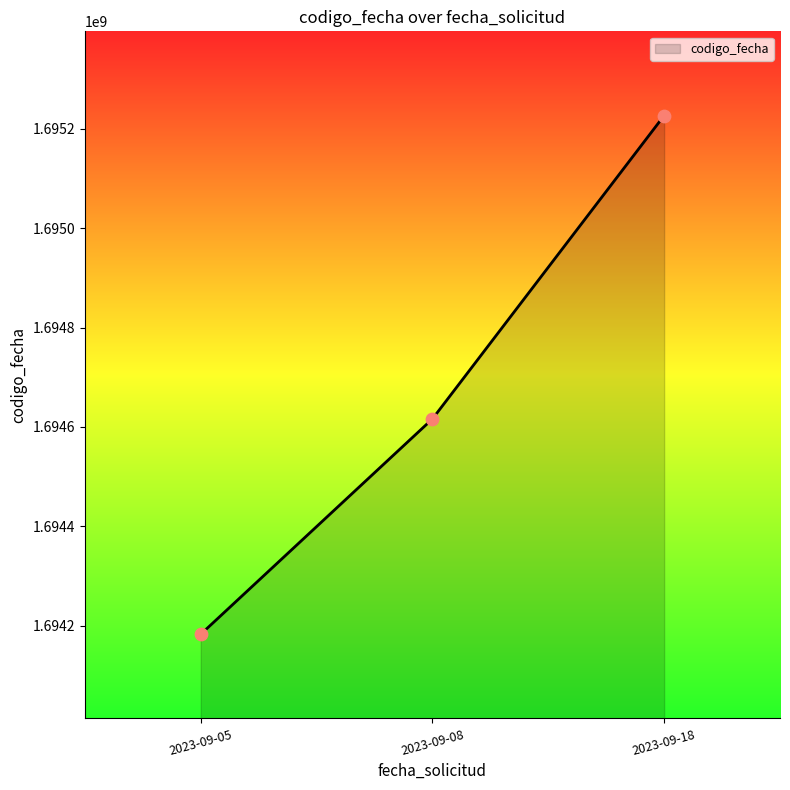

Between 2023-09-08 and 2023-09-05, which is larger?

2023-09-08